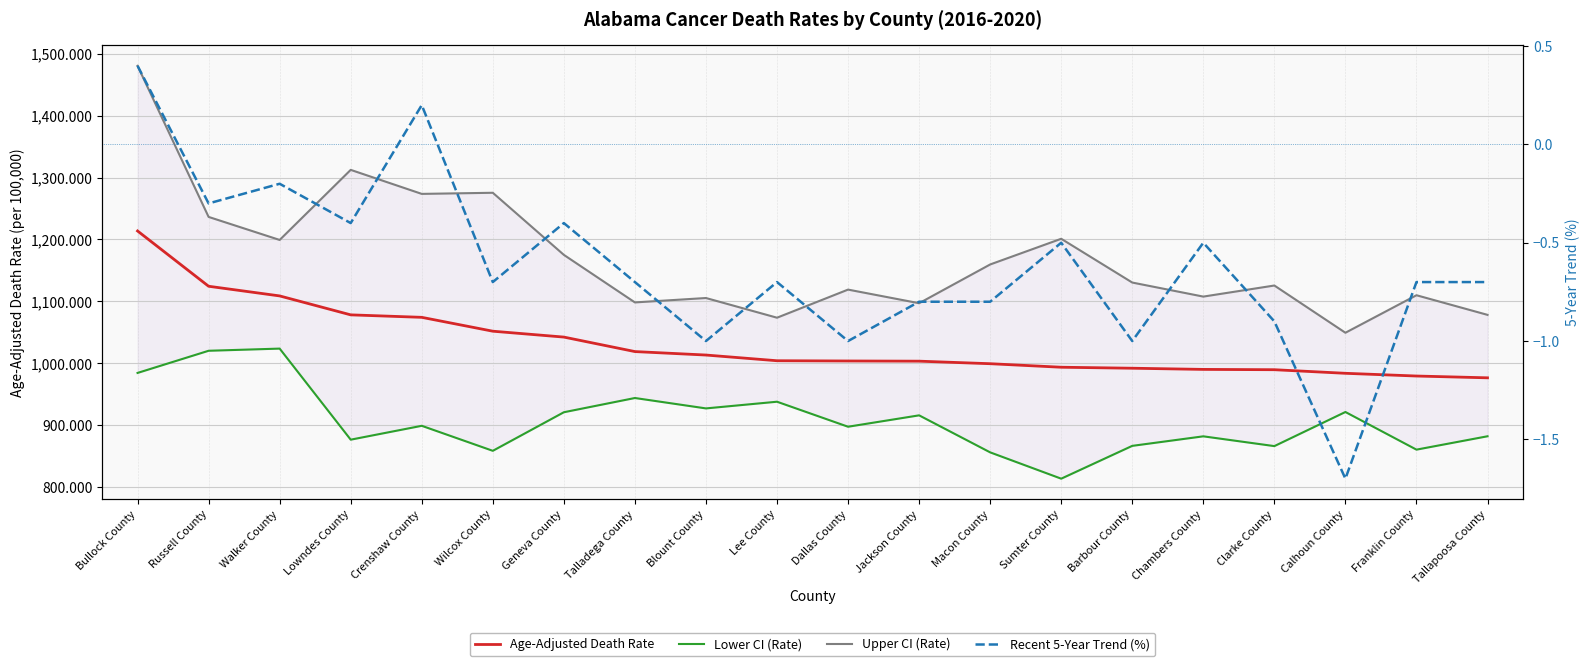

Is the value of Age-Adjusted Death Rate at Bullock County greater than the value of Lower CI (Rate) at Barbour County?

Yes